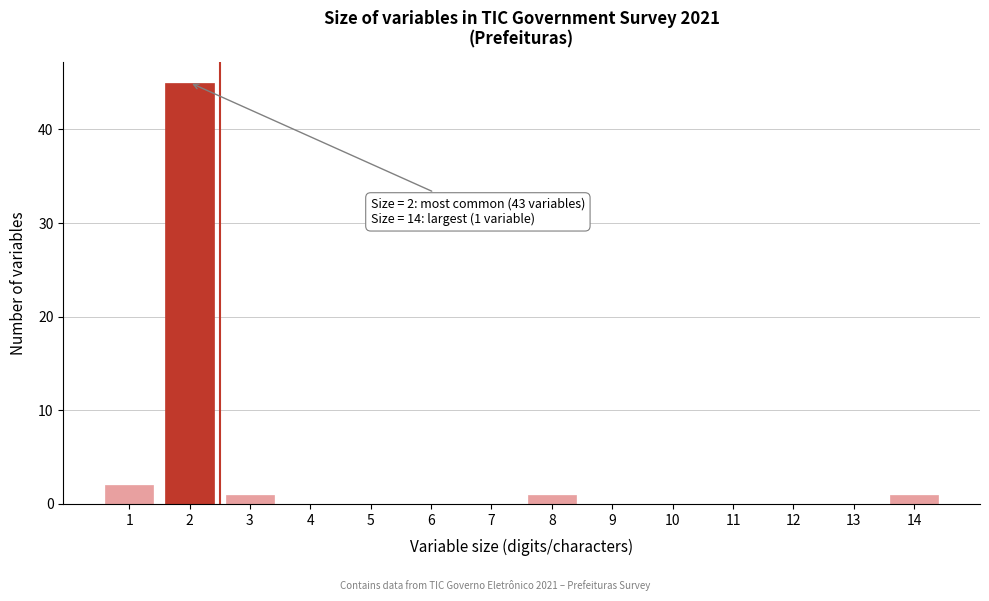

Reading right to left, transcribe all the data shown in this chart.

14=1	13=0	12=0	11=0	10=0	9=0	8=1	7=0	6=0	5=0	4=0	3=1	2=45	1=2